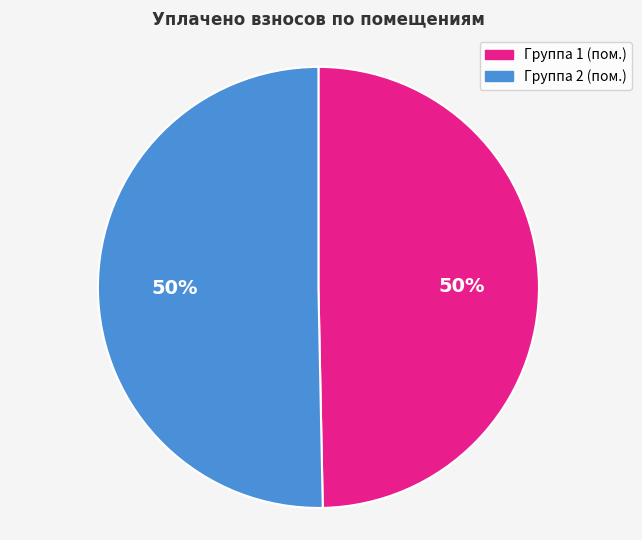

To the nearest percent, what is the average slice percentage?

50%